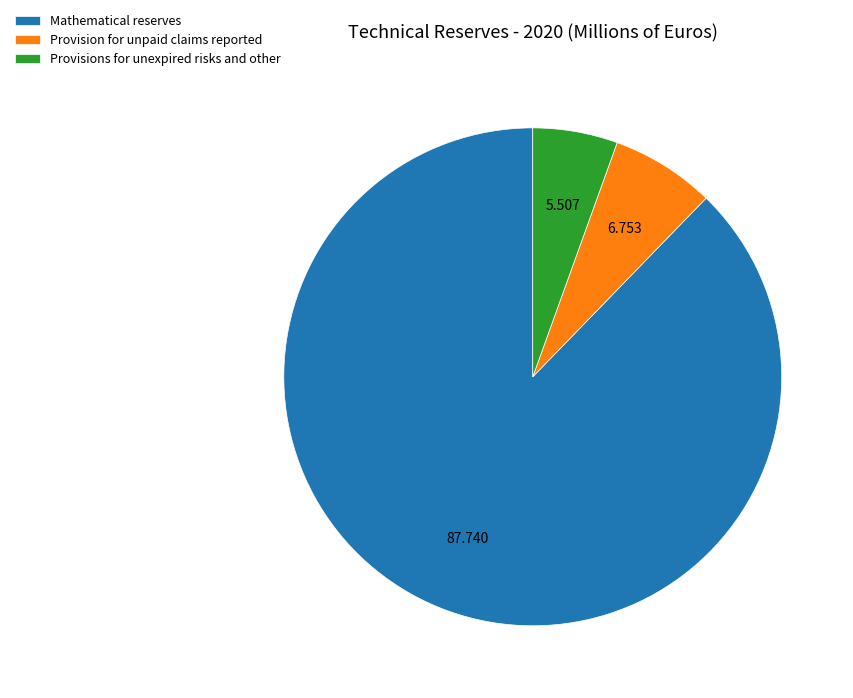

Which slice is the largest?

Mathematical reserves